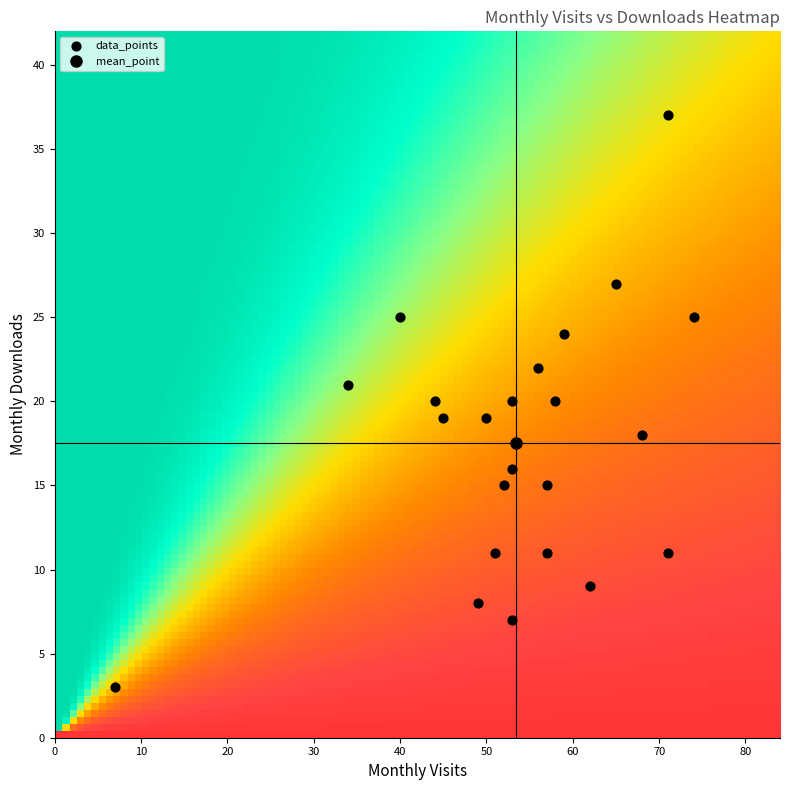

What is the range of X values (max minus min)?

67